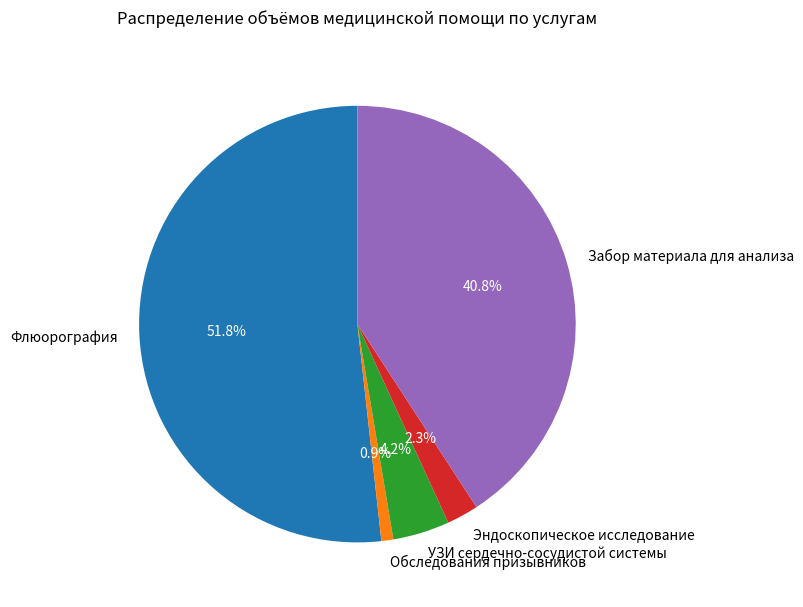

What percentage do Флюорография and Забор материала для анализа together represent?

92.6%